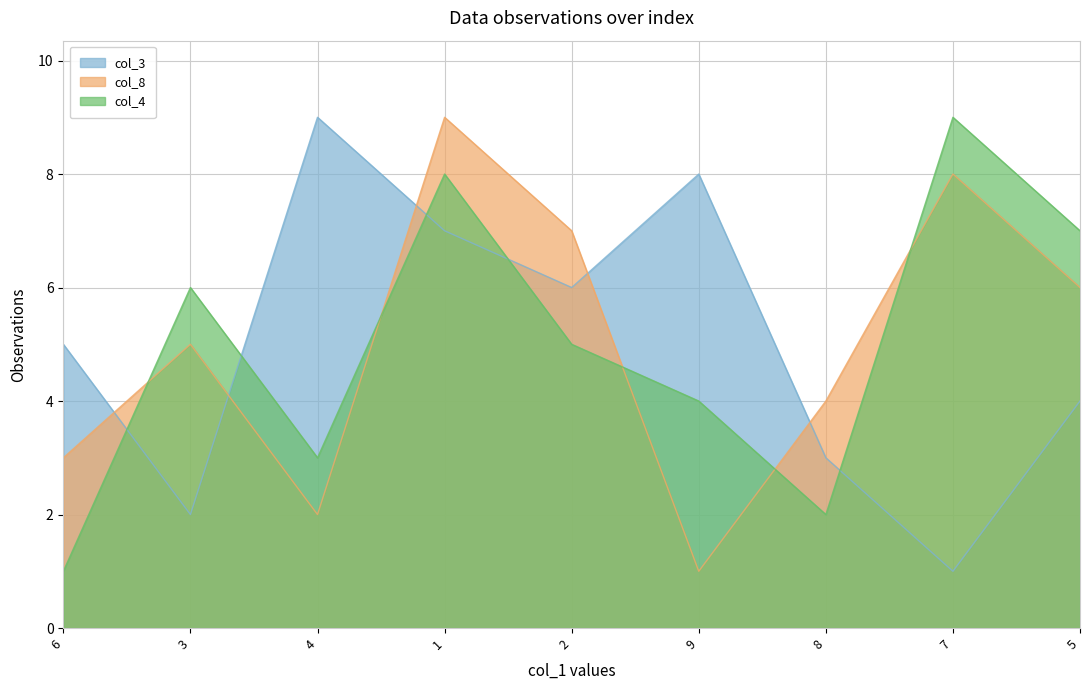

What are all the series names shown in the legend?

col_3, col_8, col_4